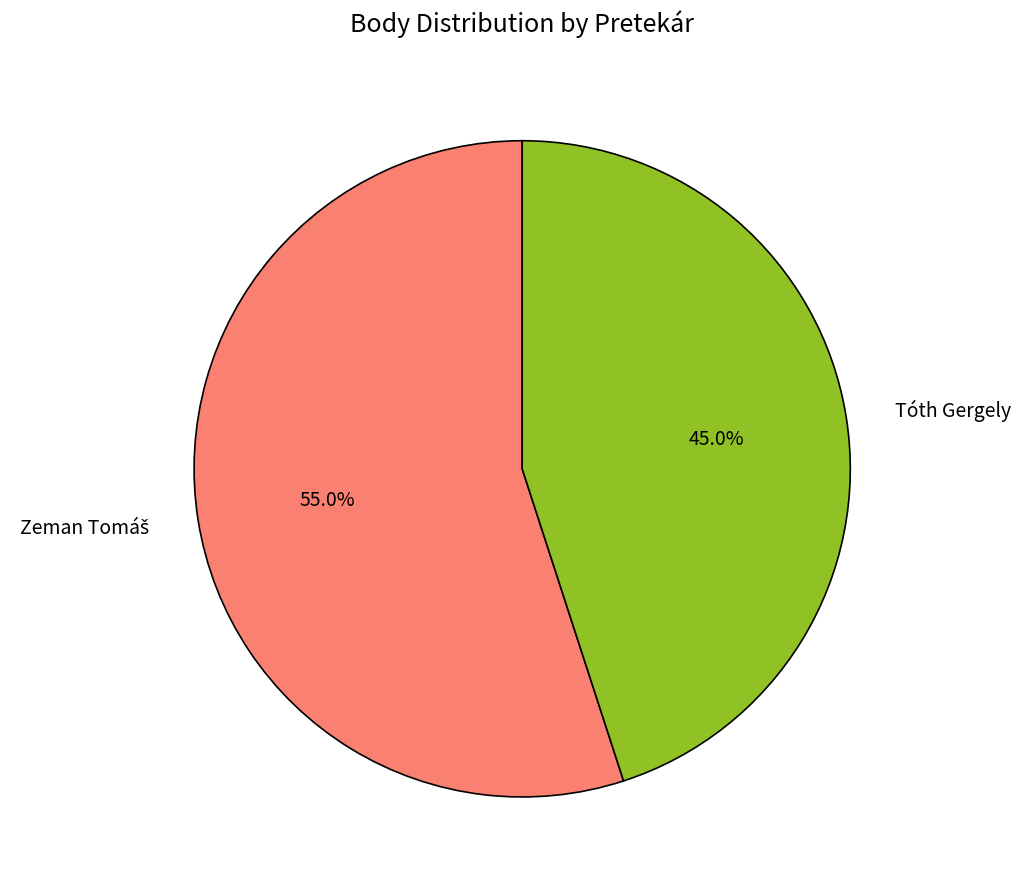

What is the smallest slice in the pie chart?

Tóth Gergely